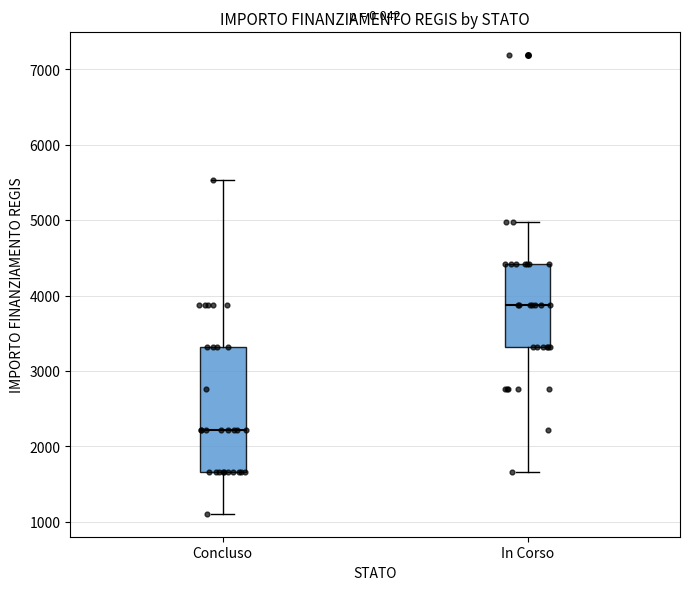

Reading left to right, transcribe this box plot: for each box, give where its median line is, the range the box spans, and where its two whiskers end, as read against the y-axis. The values are not printed on the chart, so give them approximately, as read against the axis.

Concluso: median 2200, box 1700 to 3300, whiskers 1100 to 5500
In Corso: median 3900, box 3300 to 4400, whiskers 1700 to 5000